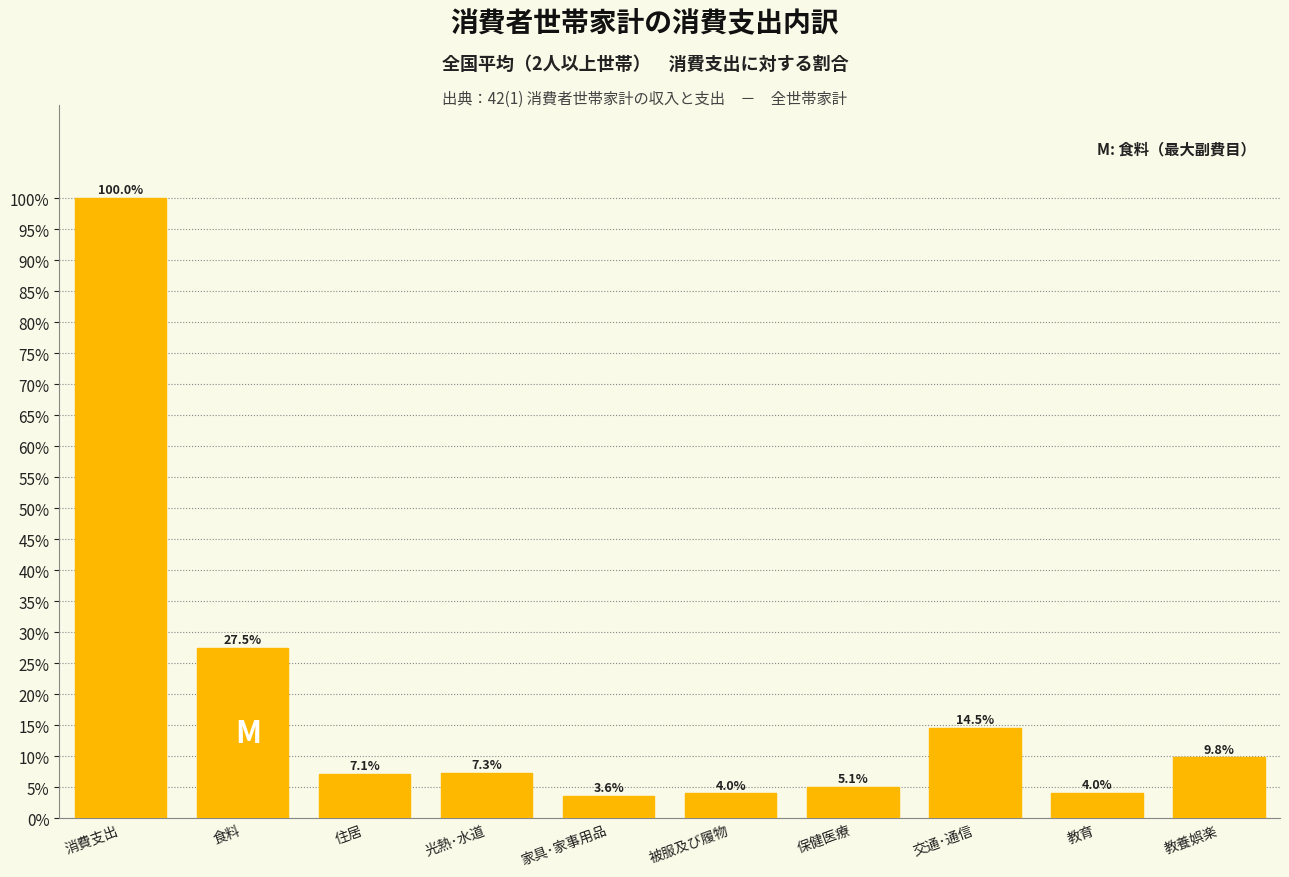

Reading left to right, list all the values displayed in this chart.

100.0	27.5	7.1	7.3	3.6	4.0	5.1	14.5	4.0	9.8